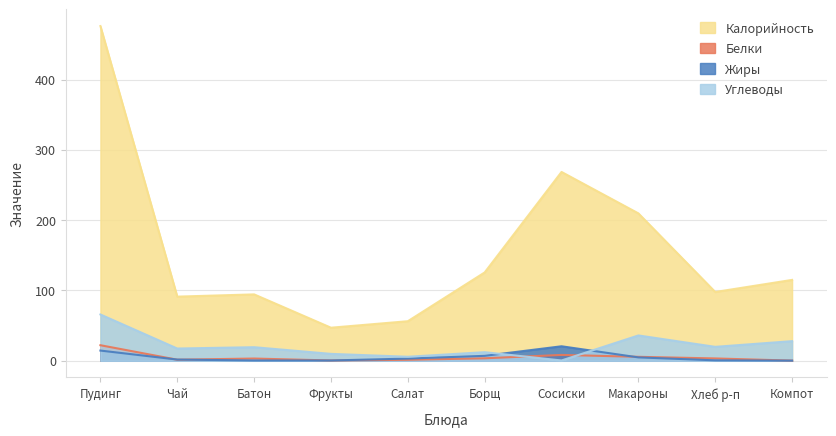

True or false: Белки and Жиры intersect in this chart.

True